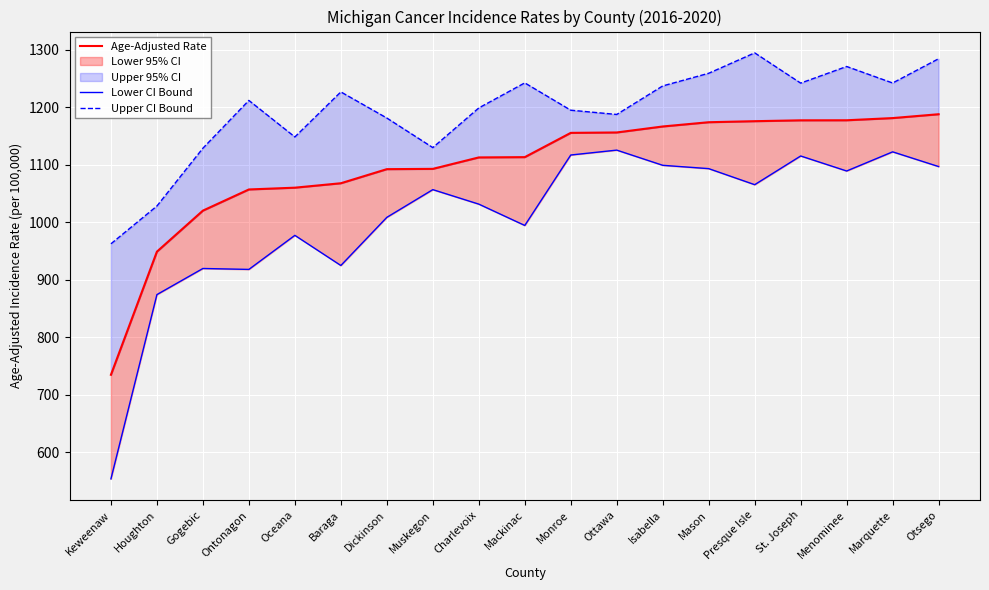

Which label corresponds to the smallest value in the chart?

Keweenaw